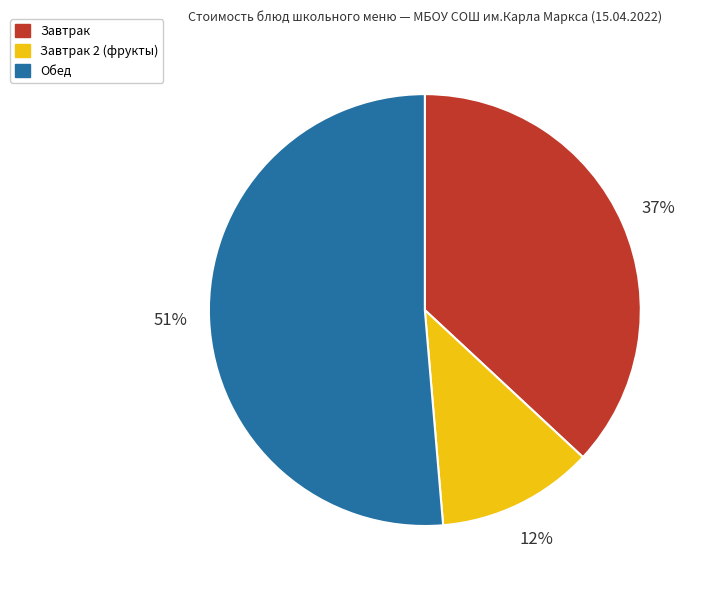

Does any single category account for the majority?

Yes